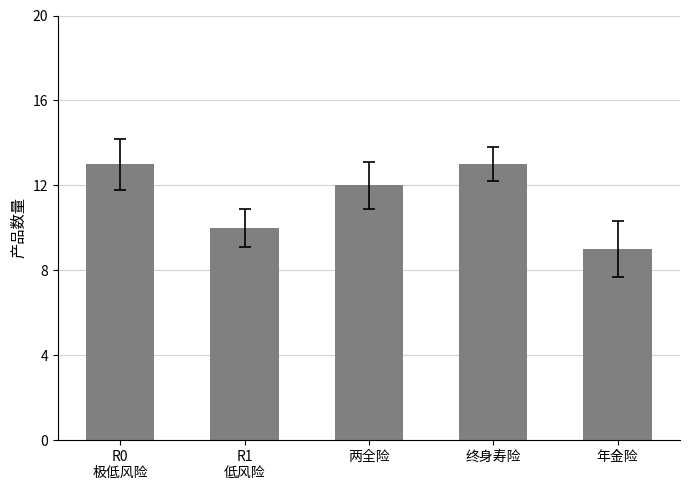

Reading right to left, list all the values displayed in this chart.

9	13	12	10	13